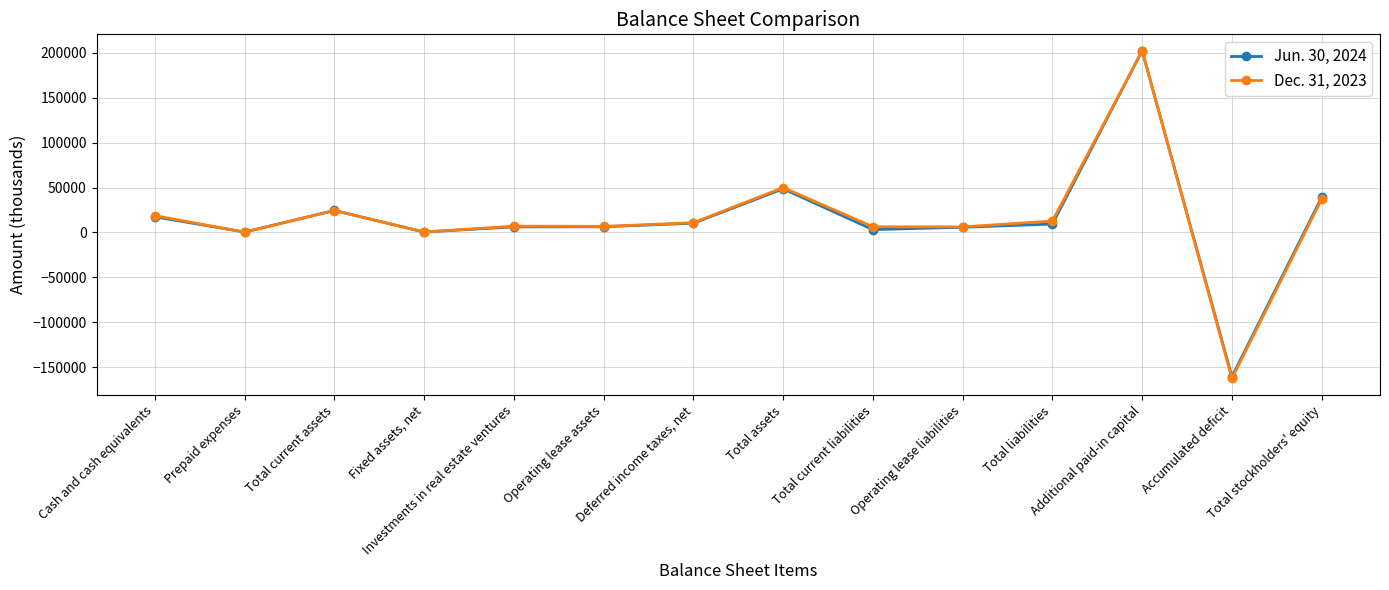

How many lines are shown in the chart?

2